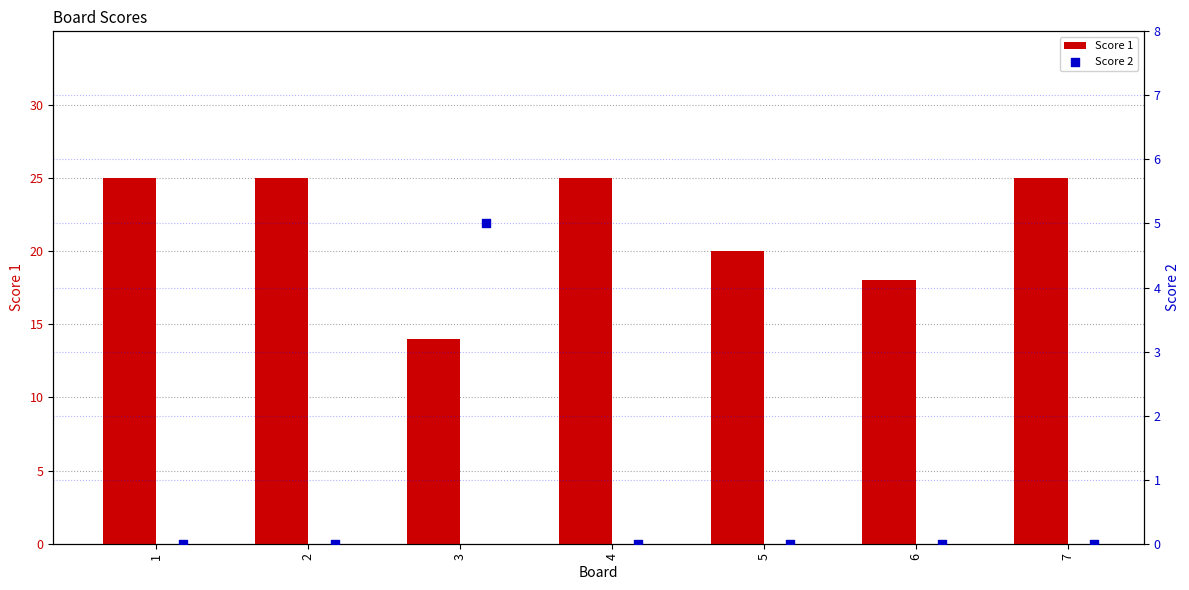

Which category has the lowest value in the Score 1 series?

3